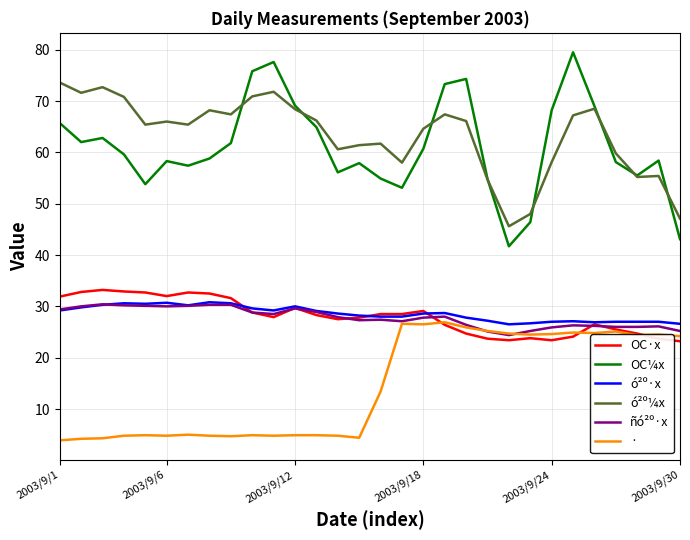

What is the sum of all ó²º·x values?

857.5